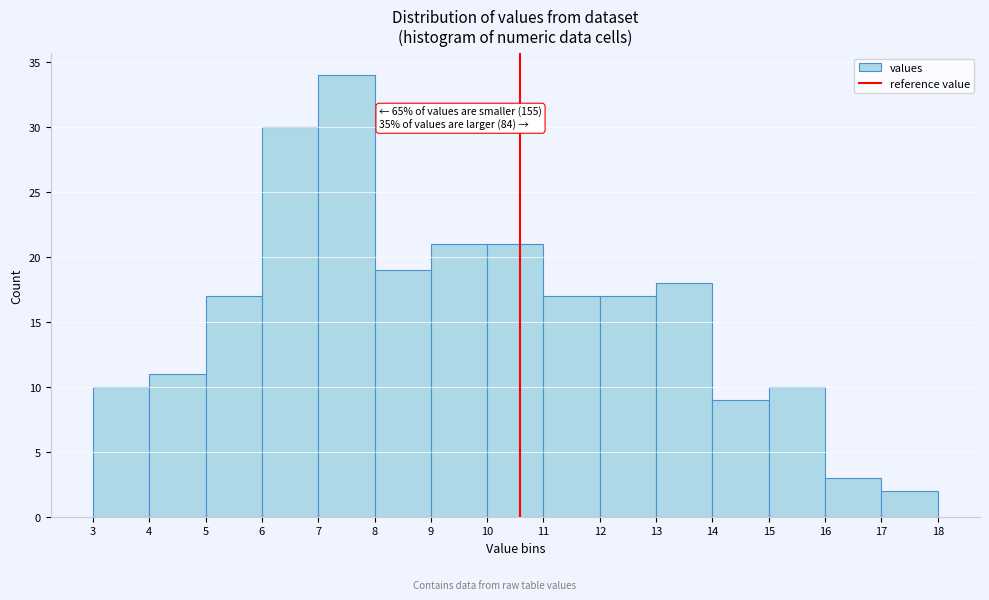

Over which range of the x-axis is the bar tallest?

7 to 8